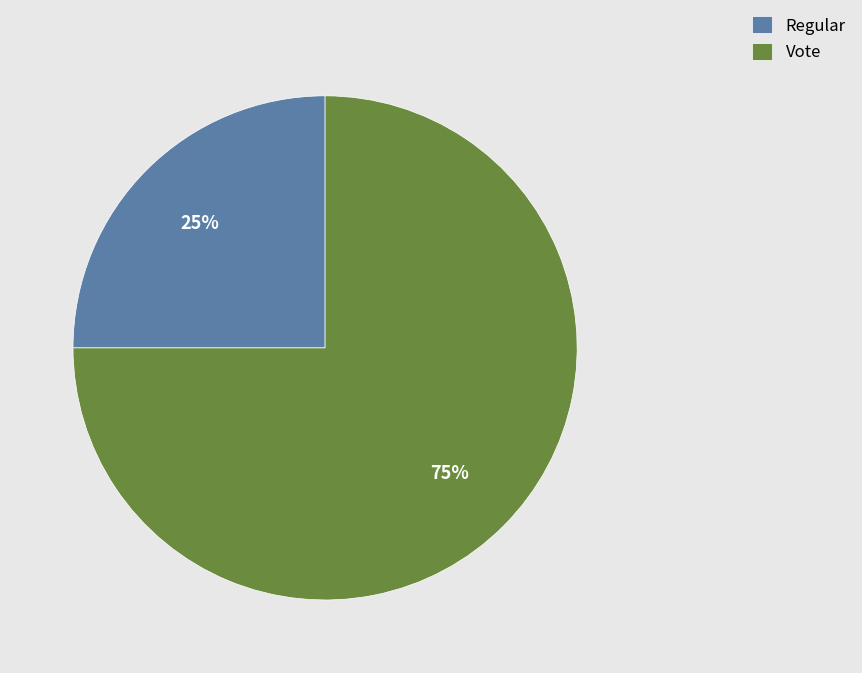

What is the ratio of the value at Vote to the value at Regular?

3.0